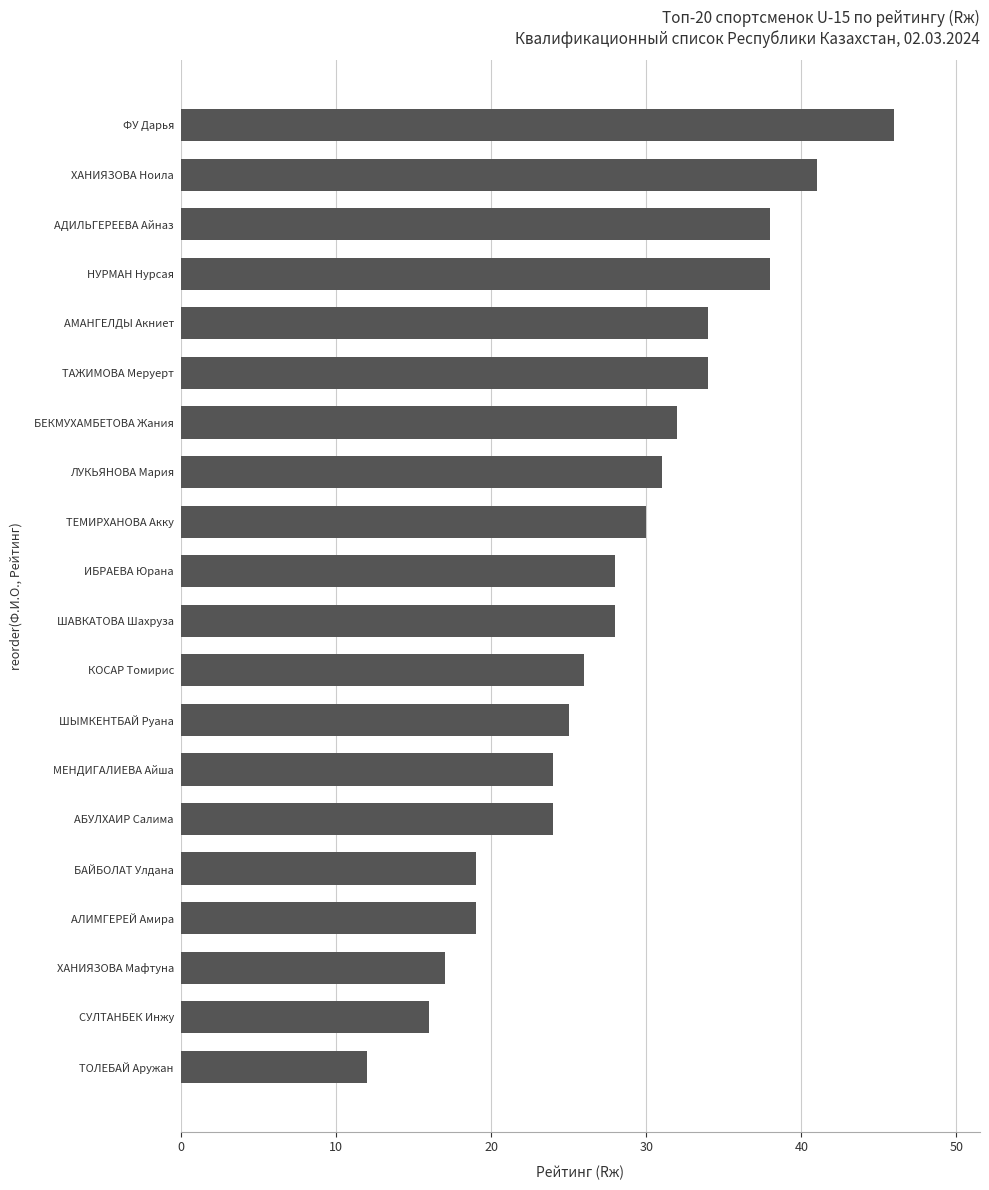

The value at ЛУКЬЯНОВА Мария is 52. True or false?

False